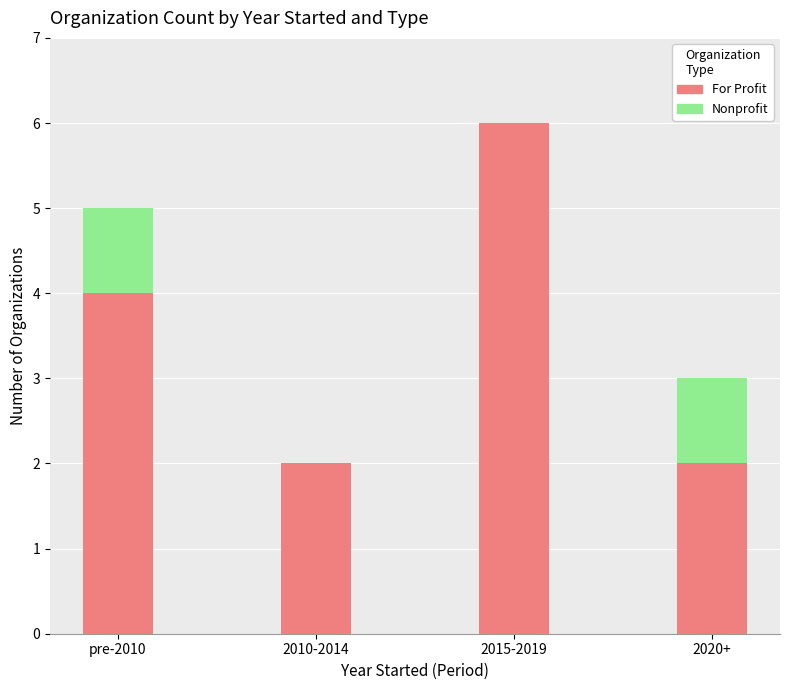

At which category is the sum across all series the highest?

2015-2019